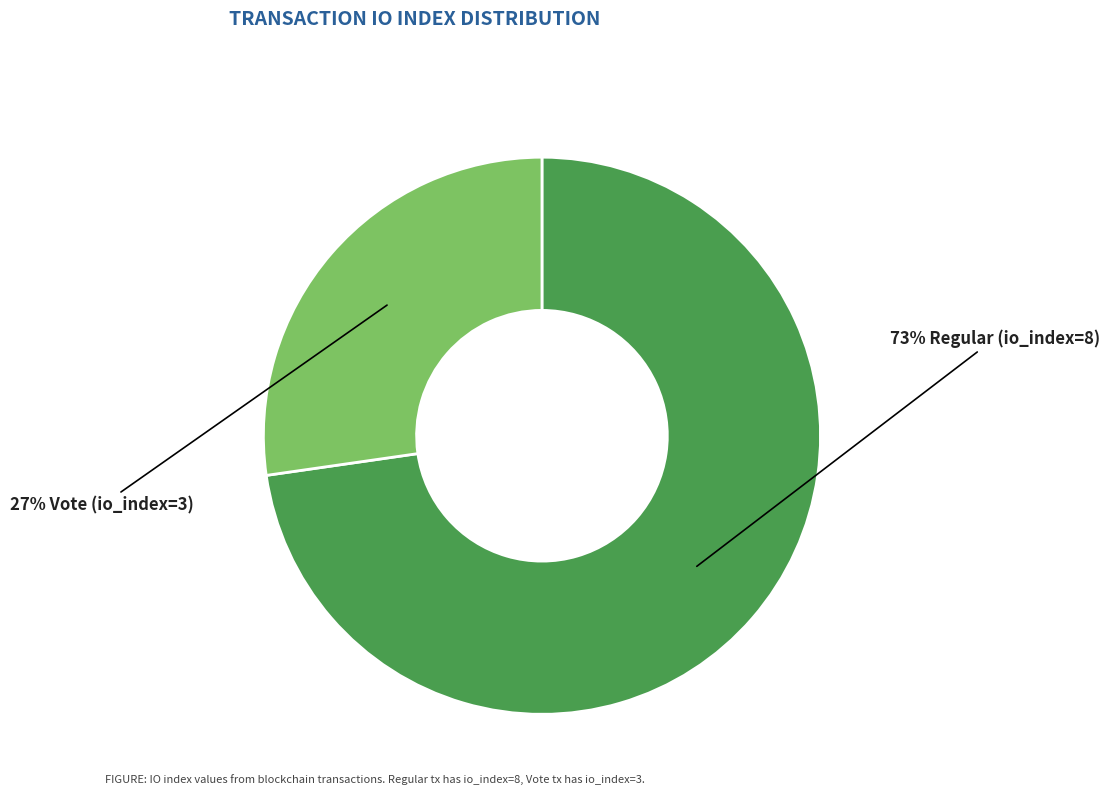

To the nearest percent, what is the average slice percentage?

50%